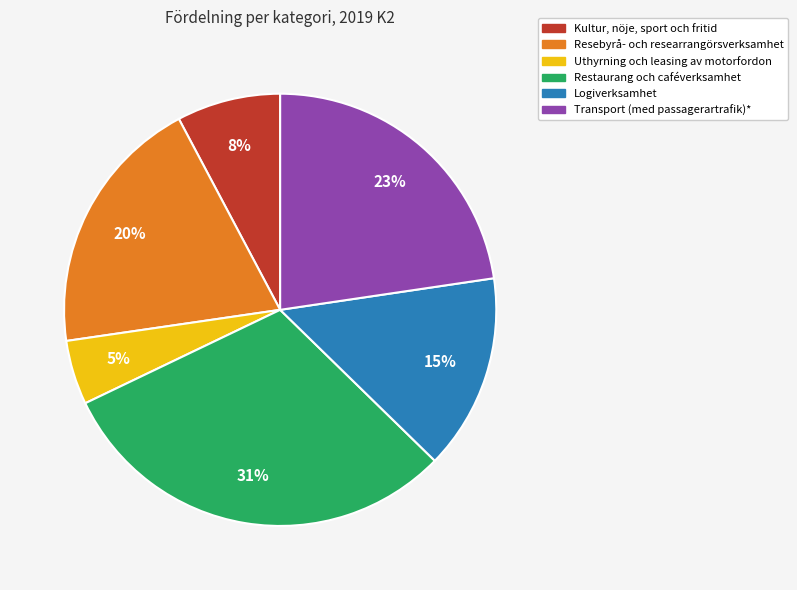

To the nearest percent, what is the average slice percentage?

17%